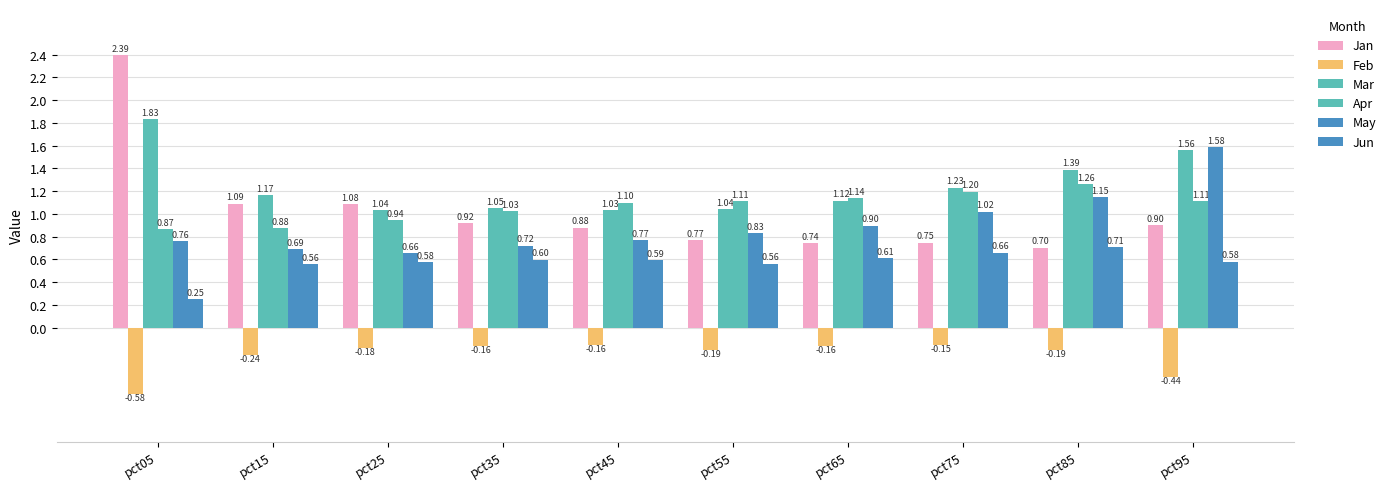

The value of Apr at pct25 is 0.2. True or false?

False